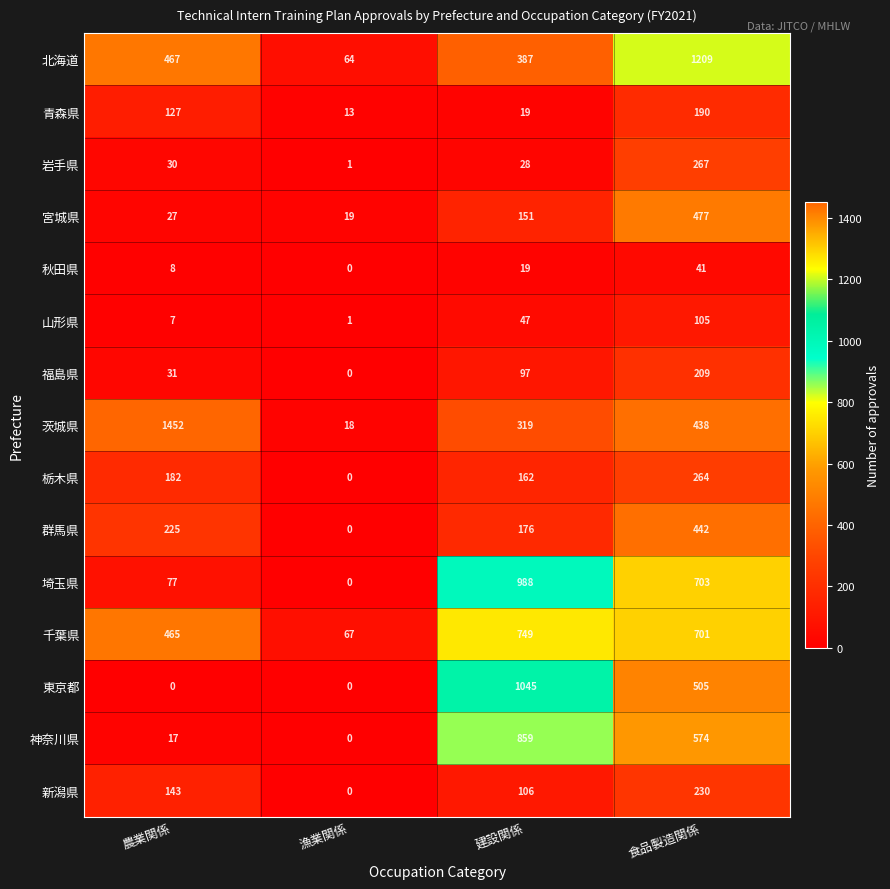

The 青森県 series shows 39 at 農業関係. True or false?

False